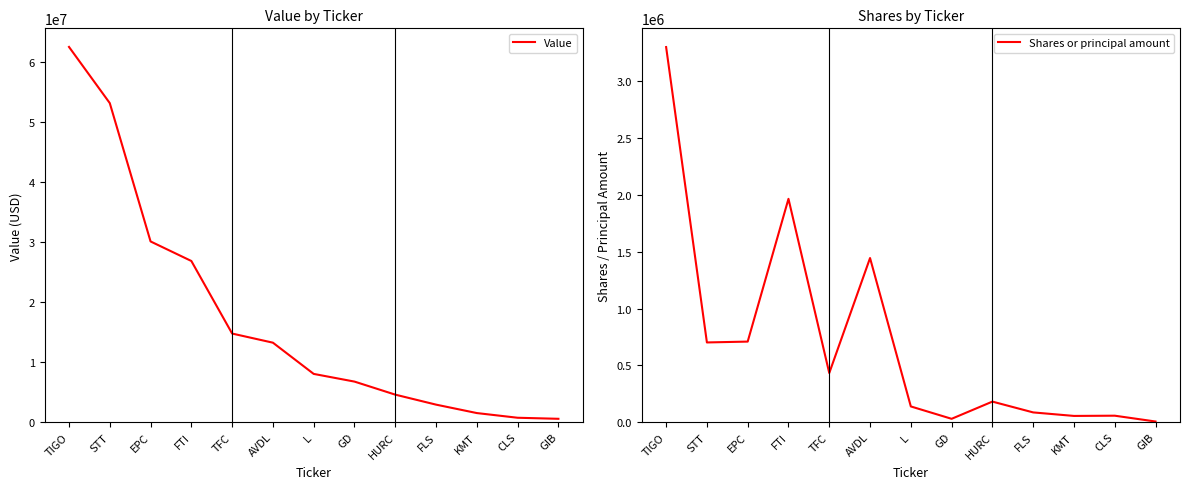

True or false: Value and Shares or principal amount cross at least once.

False